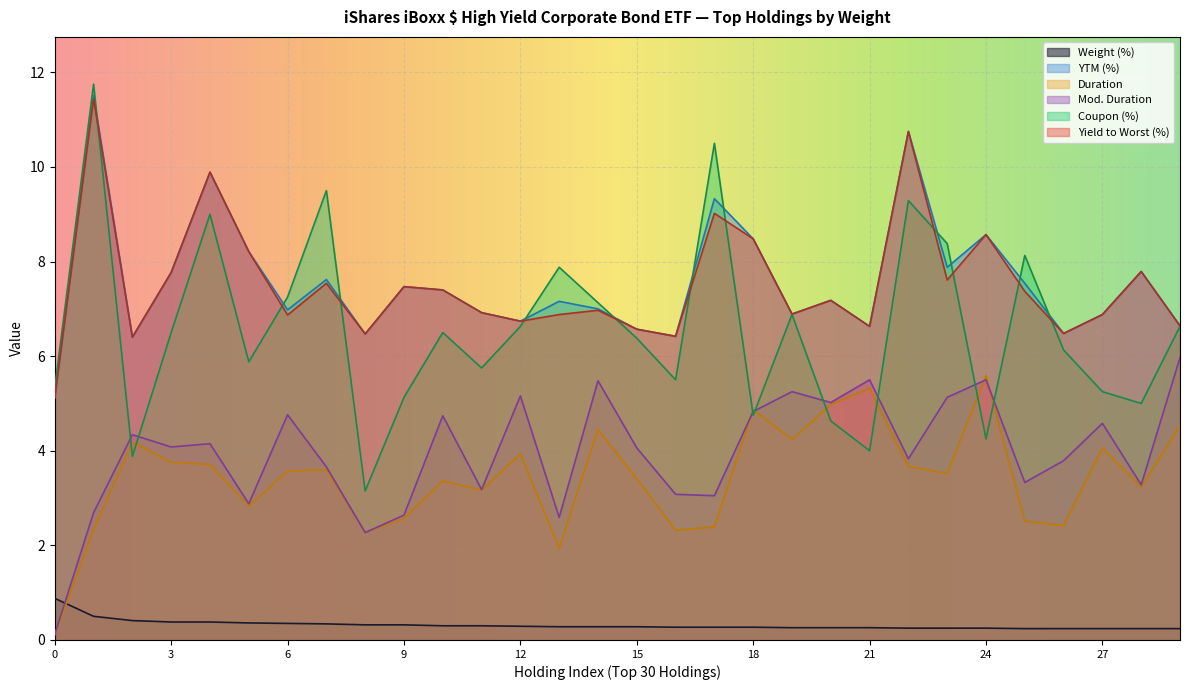

Which series has the largest range (max minus min)?

Coupon (%)